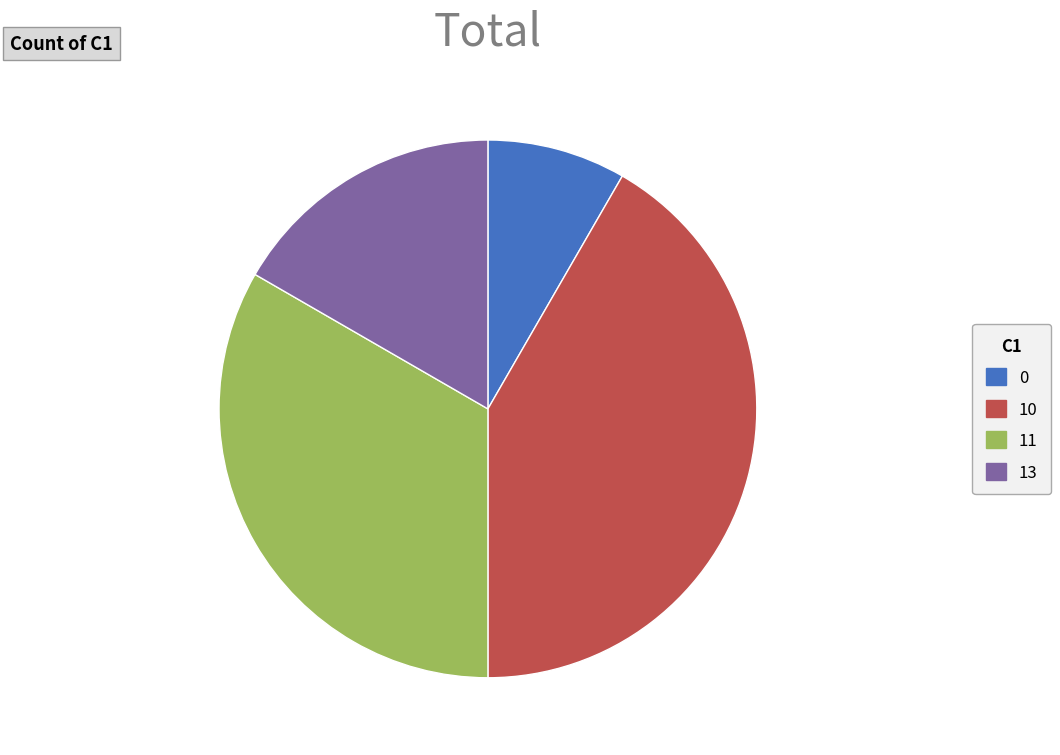

Rank the categories by value from highest to lowest.

10, 11, 13, 0